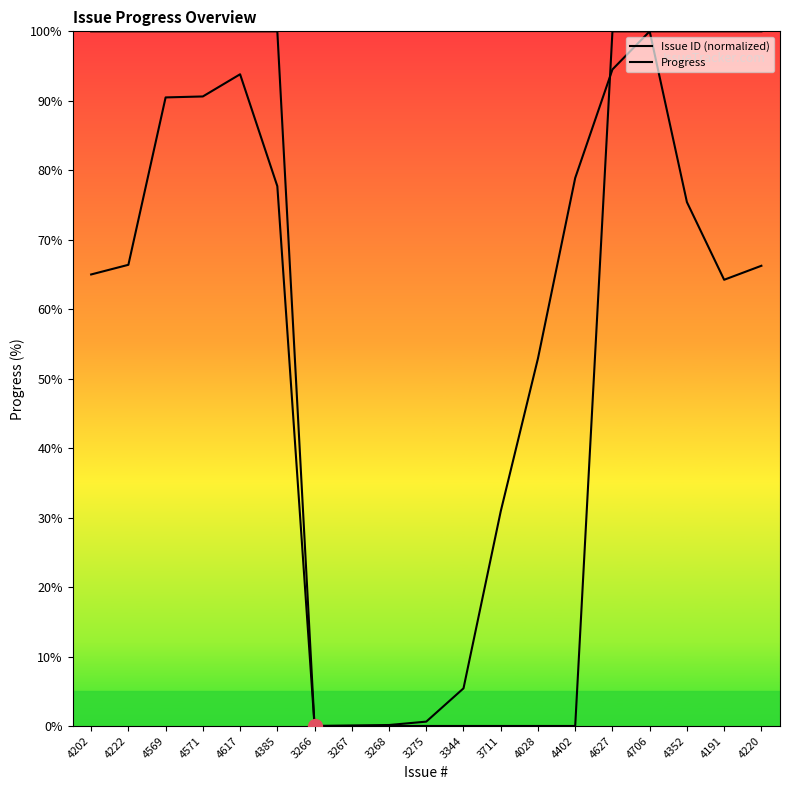

What is the average value of the Progress series?

57.9